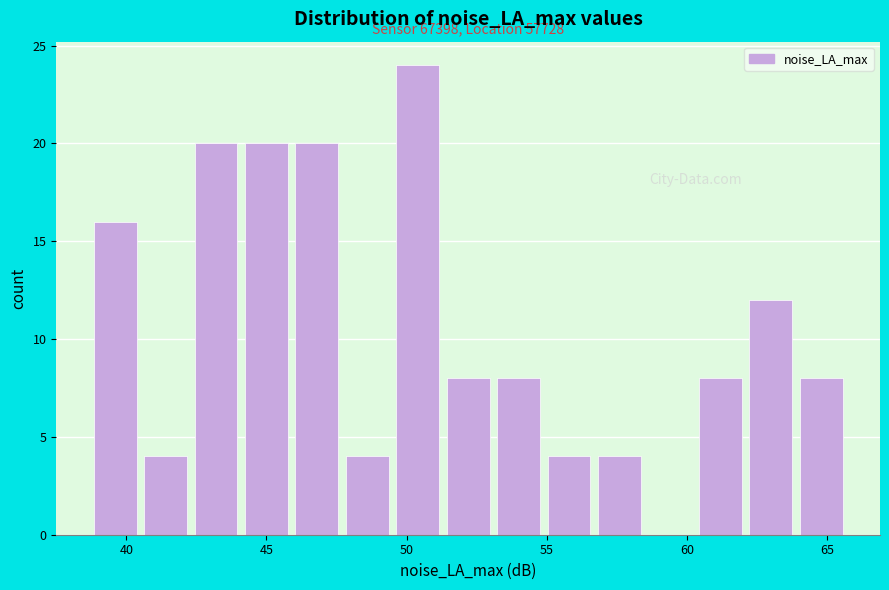

Read against the x-axis, roughly where is the centre of the tallest bar?

50.5